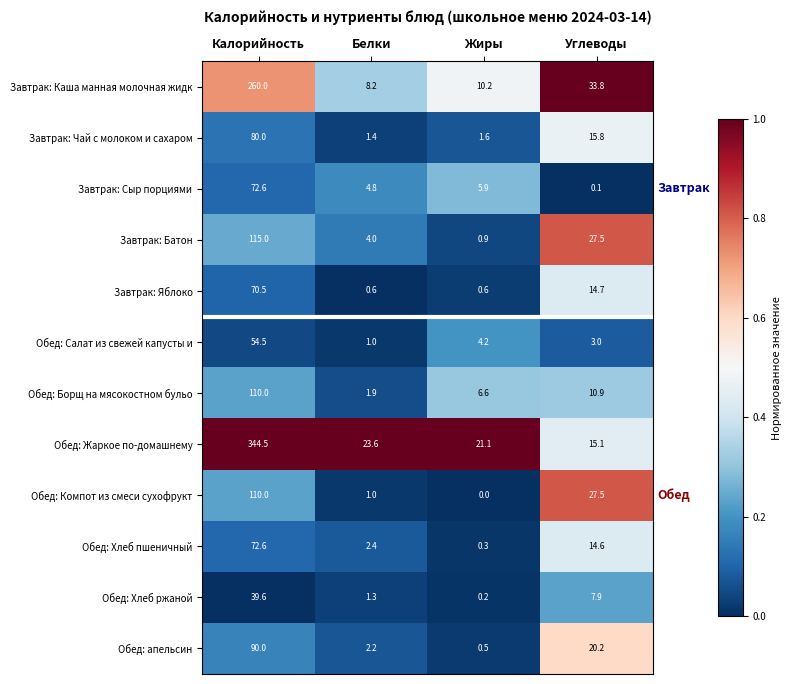

True or false: Обед: Хлеб ржаной has a value of 7.9 at Углеводы.

True